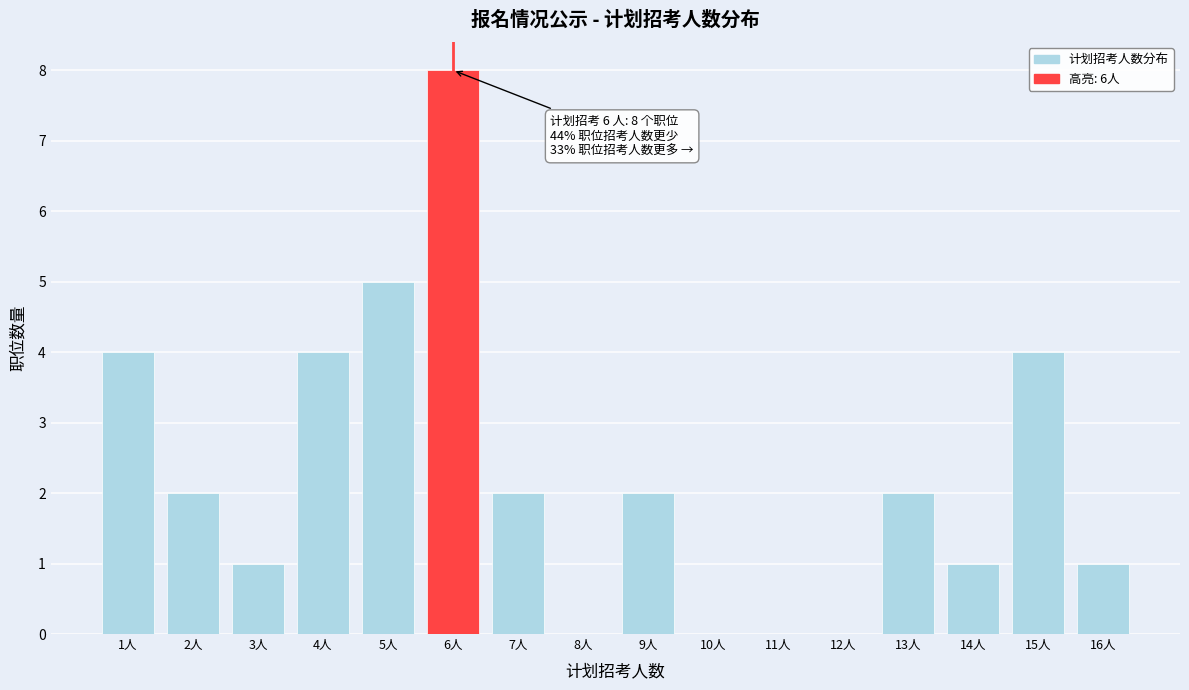

Which range on the x-axis has the tallest bar?

5.5 to 6.5